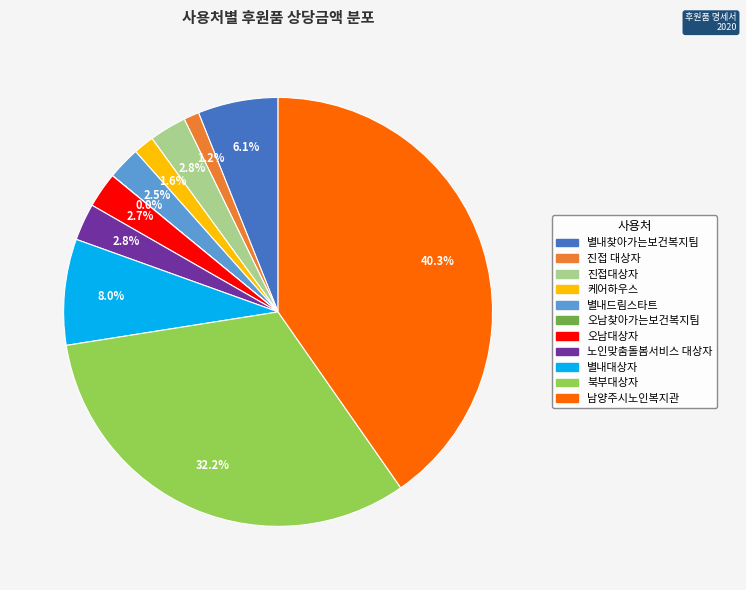

Which category has the smallest portion of the pie?

오남찾아가는보건복지팀